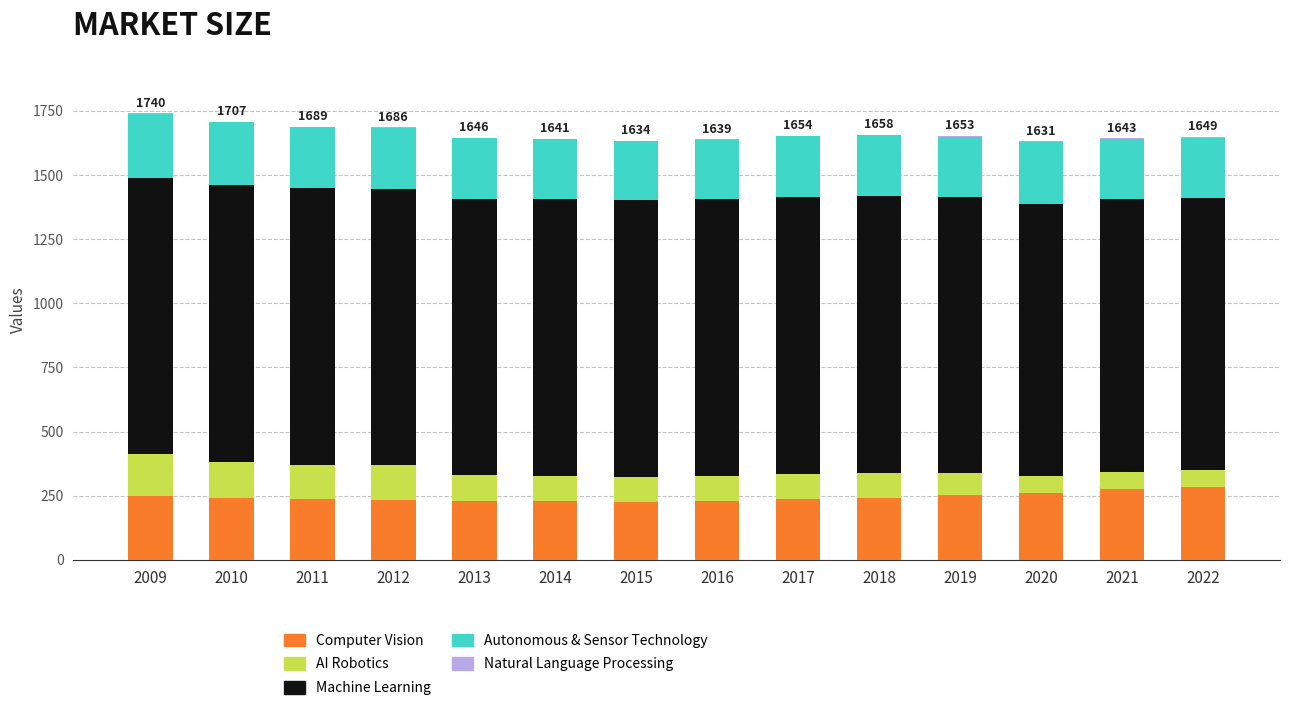

The Computer Vision series shows 141 at 2021. True or false?

False